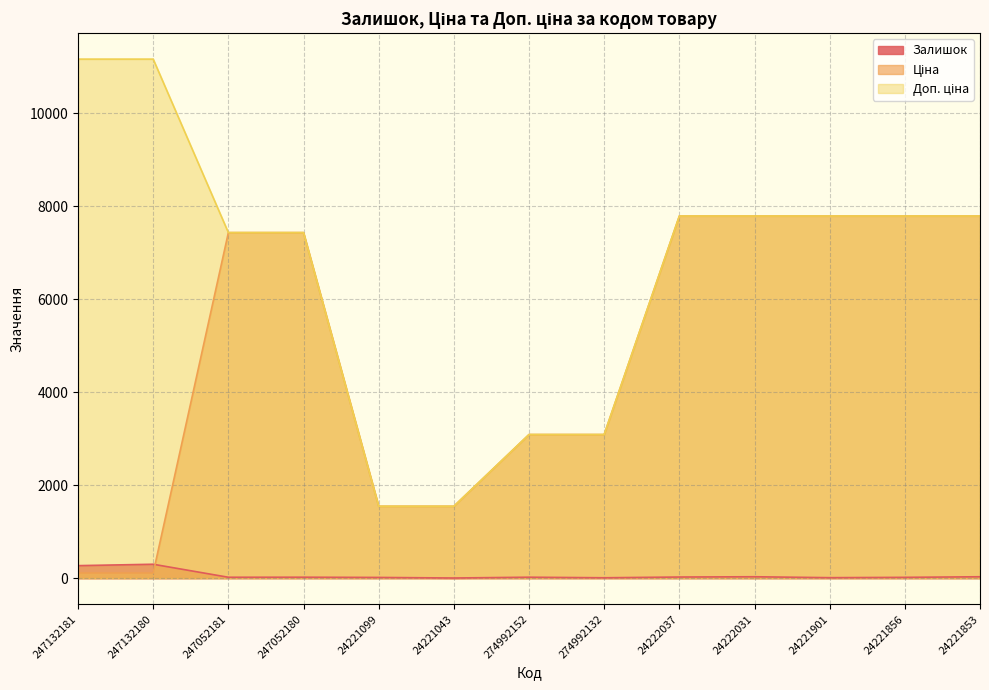

True or false: Доп. ціна has a value of 516.2 at 24221043.

False